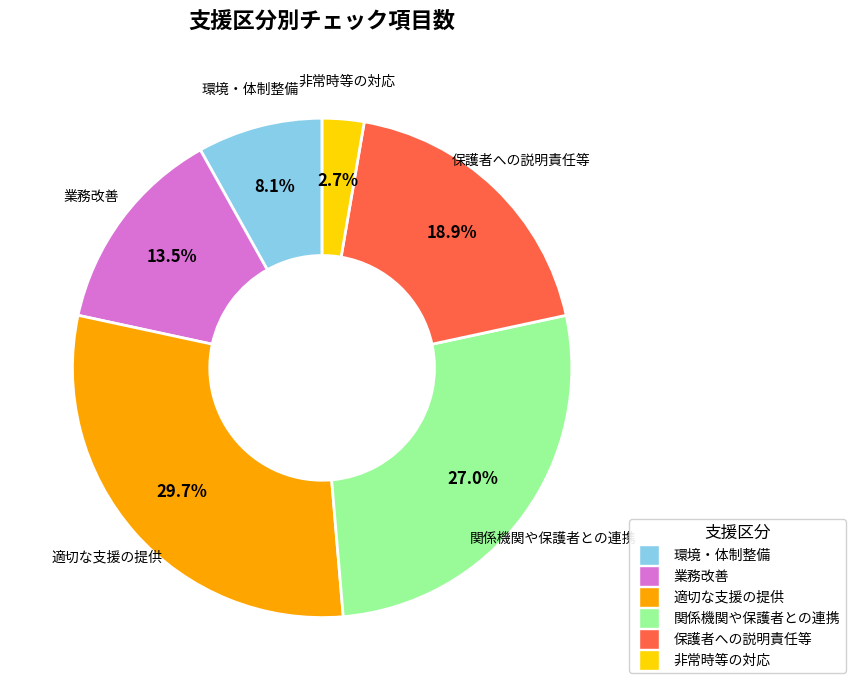

True or false: 環境・体制整備 accounts for 8% of the total.

True